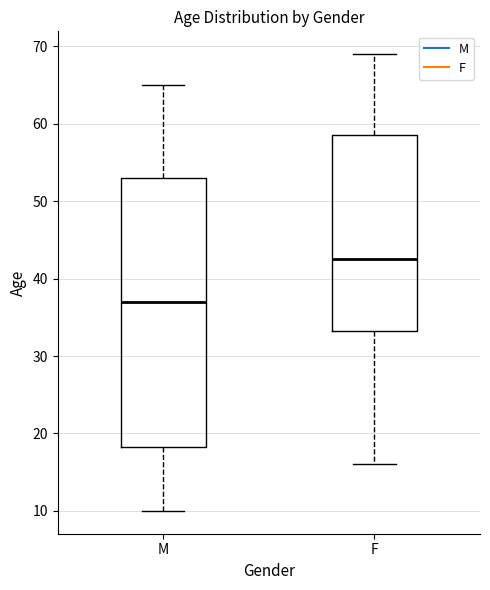

Where does the median line of the box for F sit on the y-axis? The values are not printed on the chart, so give them approximately, as read against the axis.

43